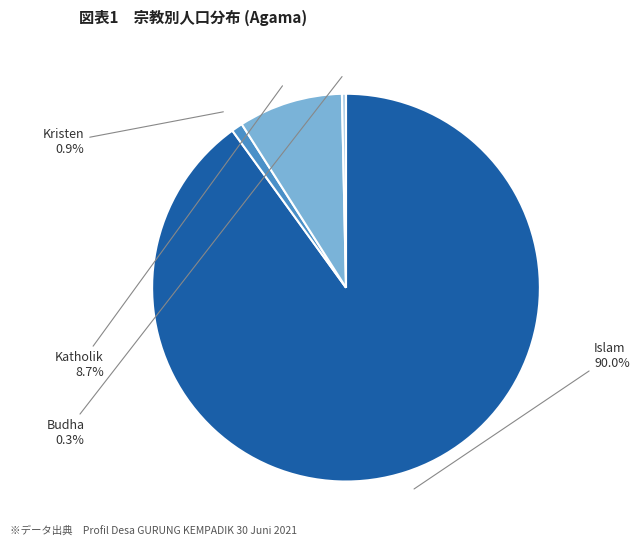

To the nearest percent, what is the average slice percentage?

25%